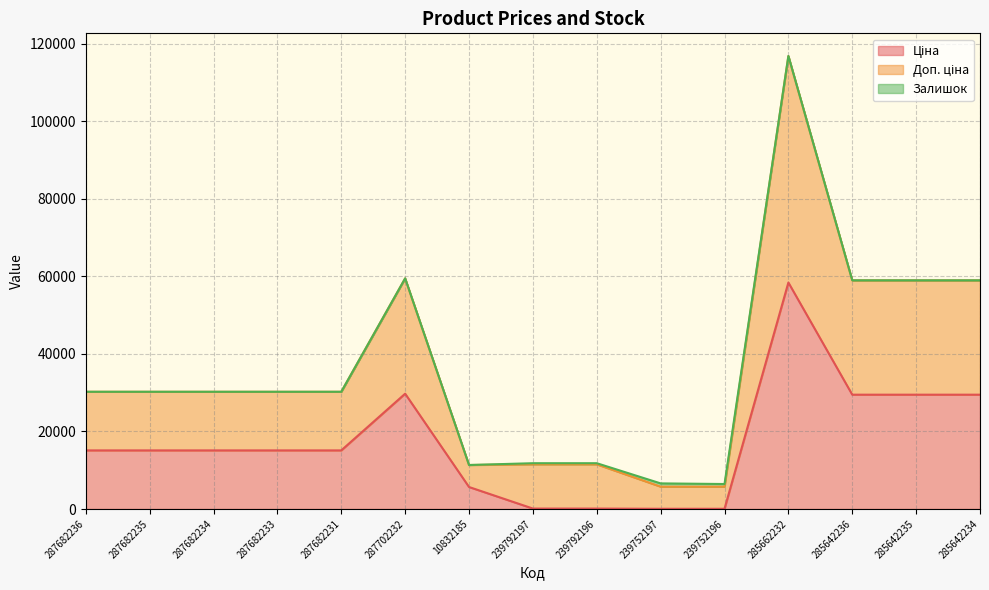

True or false: Ціна and Доп. ціна cross at least once.

False